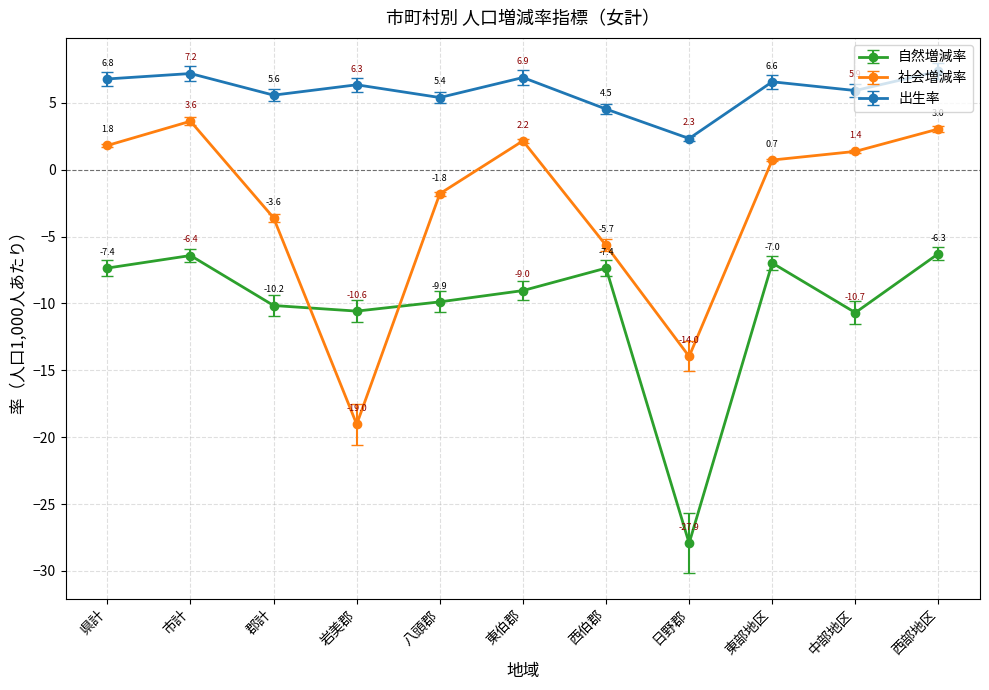

What is the minimum value for 社会増減率?

-19.0